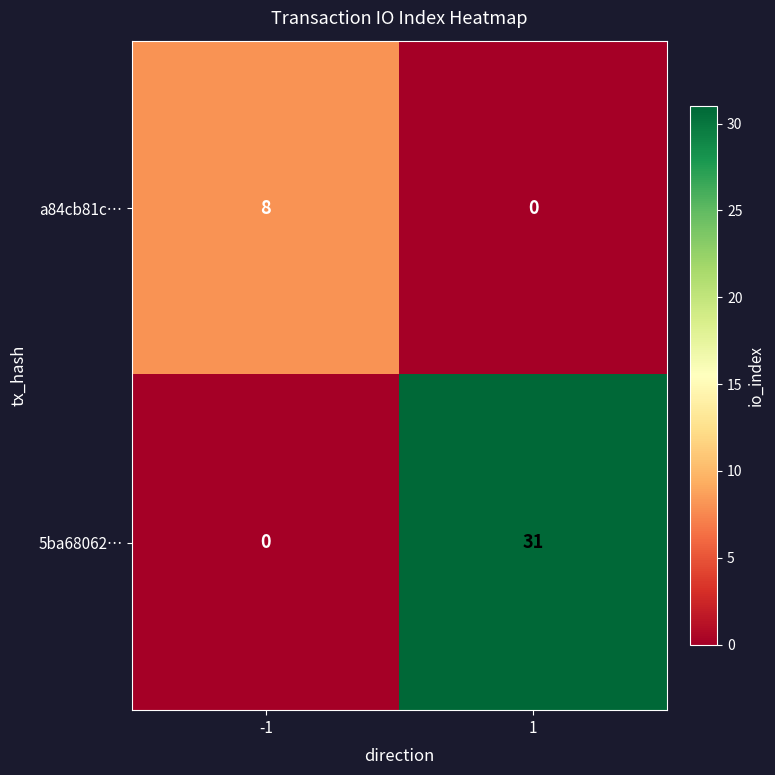

What is the average value of the 5ba68062… series?

16